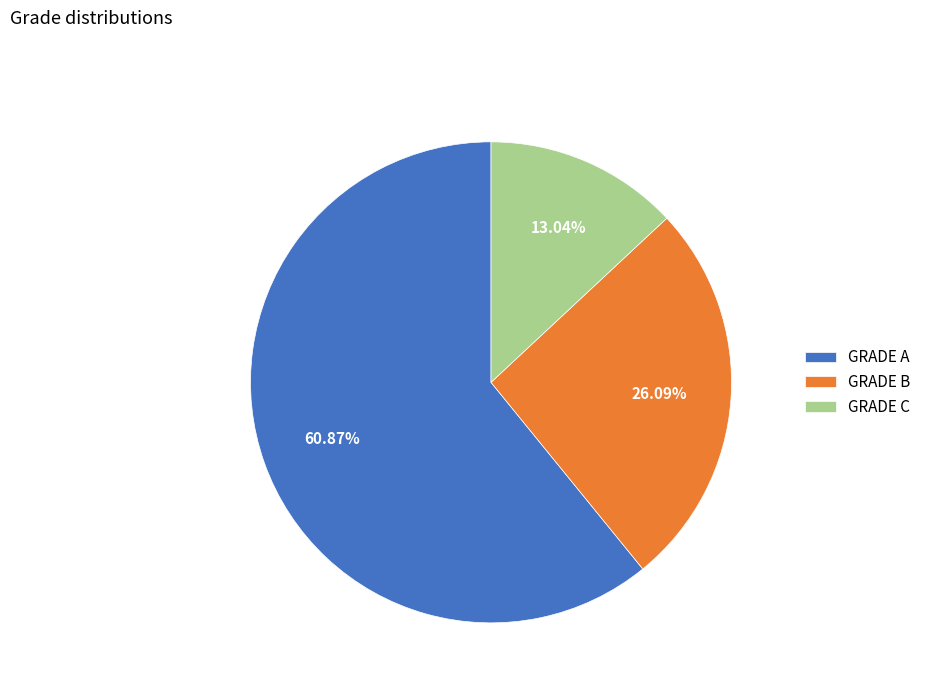

Count the number of slices in the pie.

3